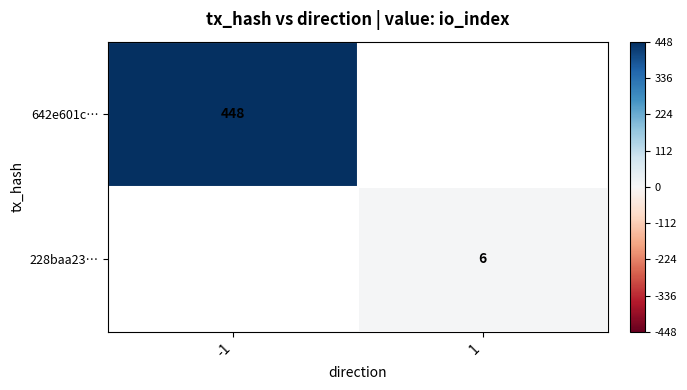

The 228baa23… series shows 6 at 1. True or false?

True